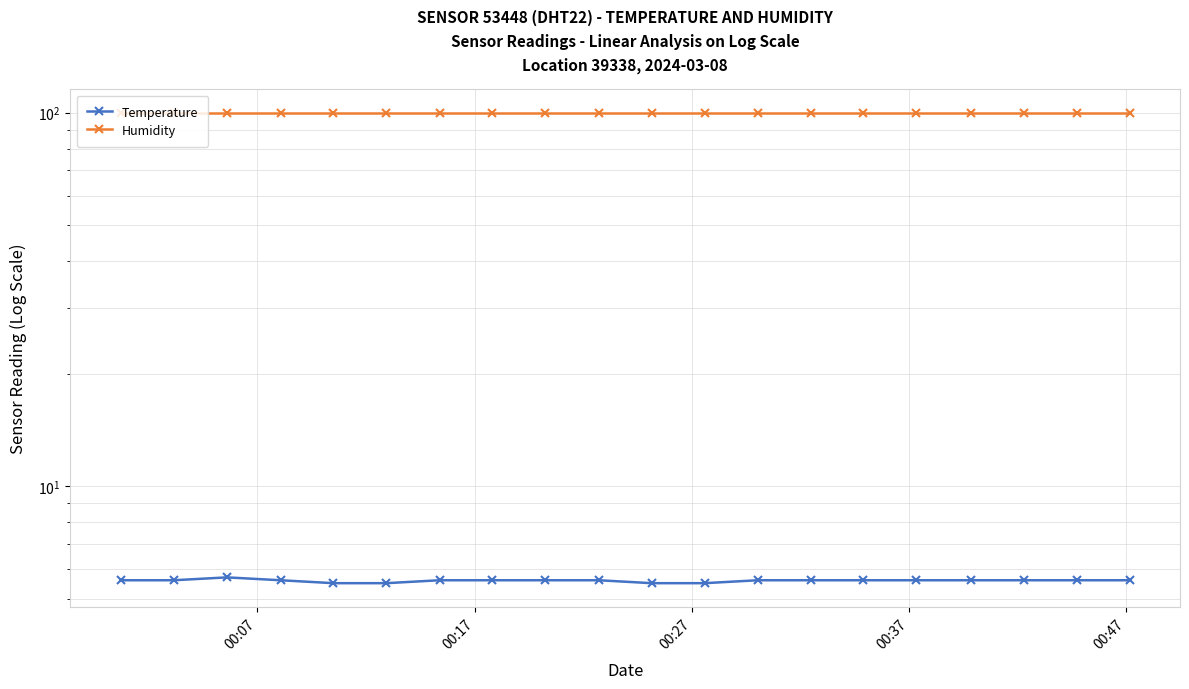

At which label is Temperature closest to 5?

00:47